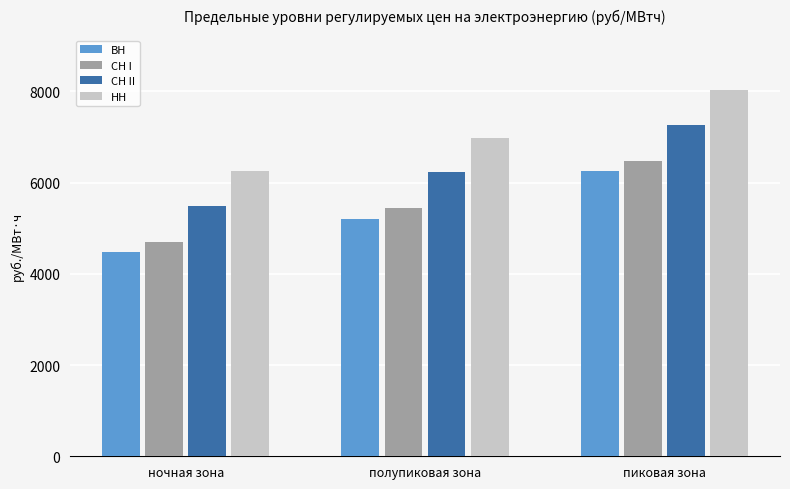

What value does the ВН series have at ночная зона?

4477.1